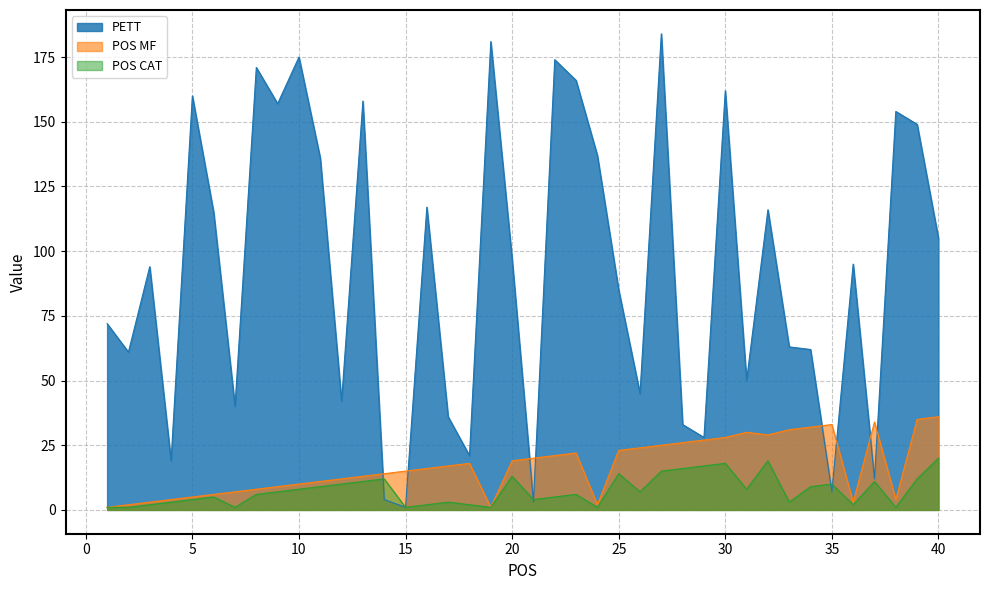

What is the sum of the PETT values at 21 and 30?

165